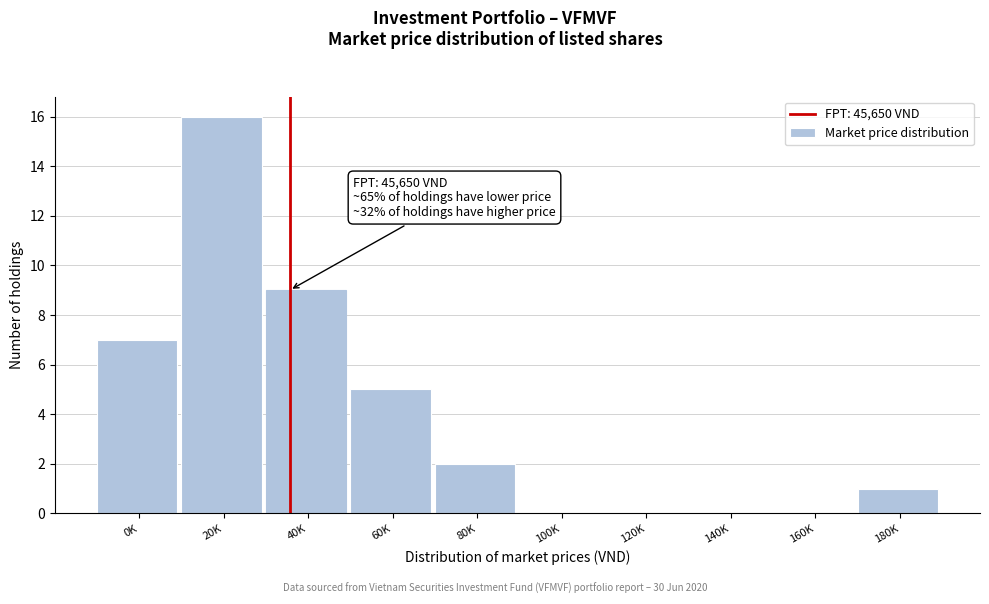

Reading right to left, list all the values displayed in this chart.

180K=1	160K=0	140K=0	120K=0	100K=0	80K=2	60K=5	40K=9	20K=16	0K=7